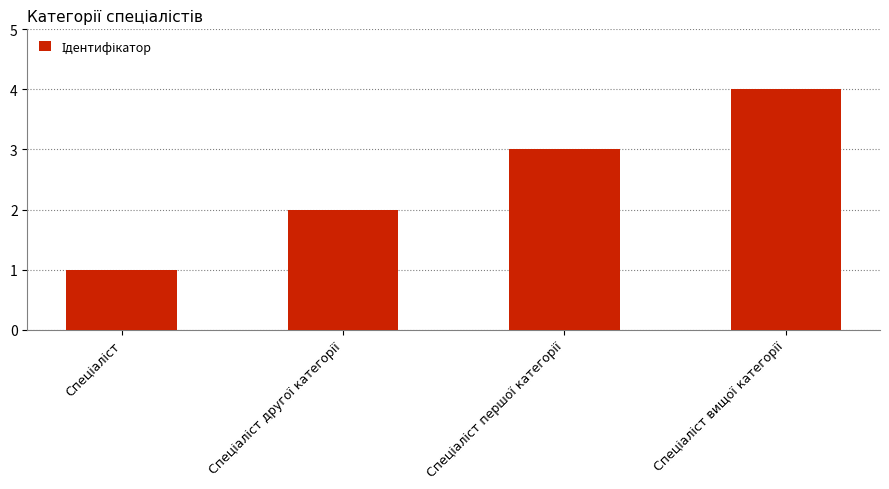

What is the greatest value displayed?

4